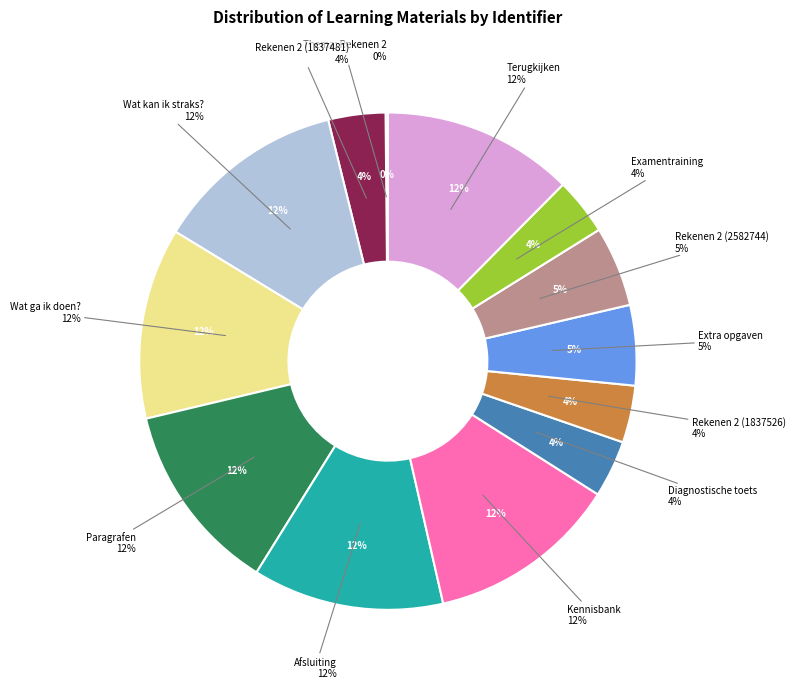

Approximately how many times larger is the value at Afsluiting compared to Thema: Rekenen 2?

82.9